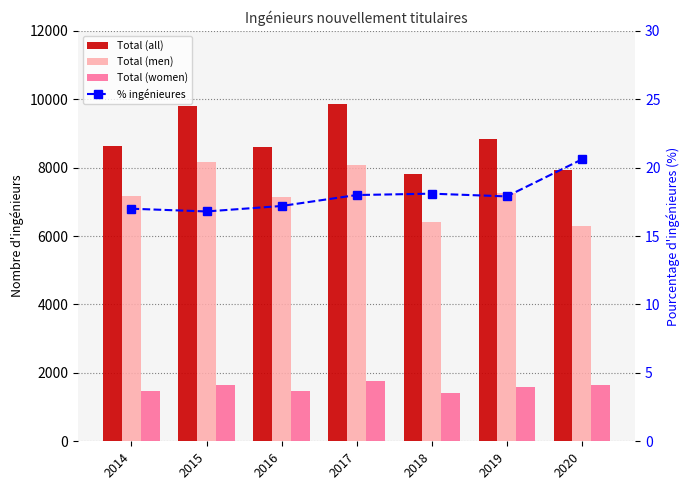

Rank the categories by Total (men) value from highest to lowest.

2015, 2017, 2019, 2014, 2016, 2018, 2020